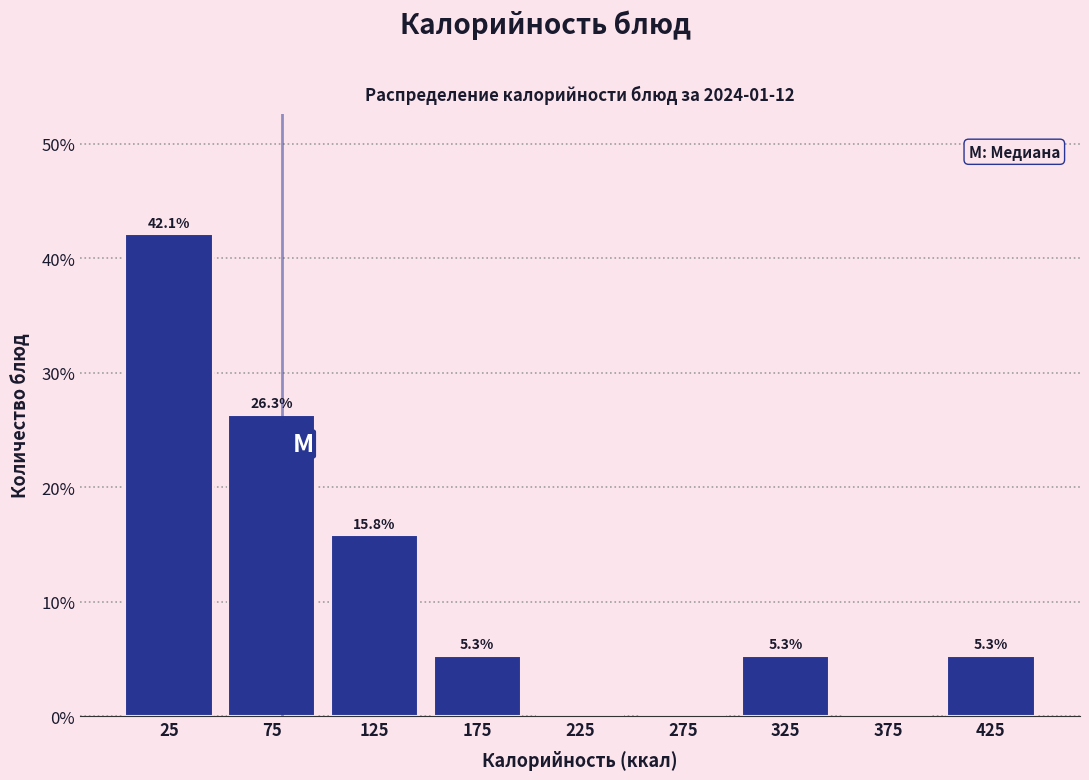

Which range on the x-axis has the tallest bar?

0 to 50